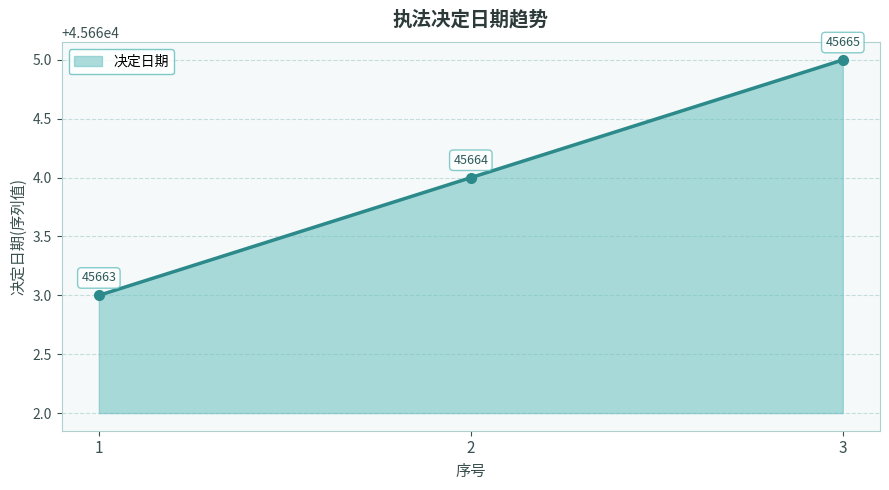

Rank the categories by value from highest to lowest.

3, 2, 1